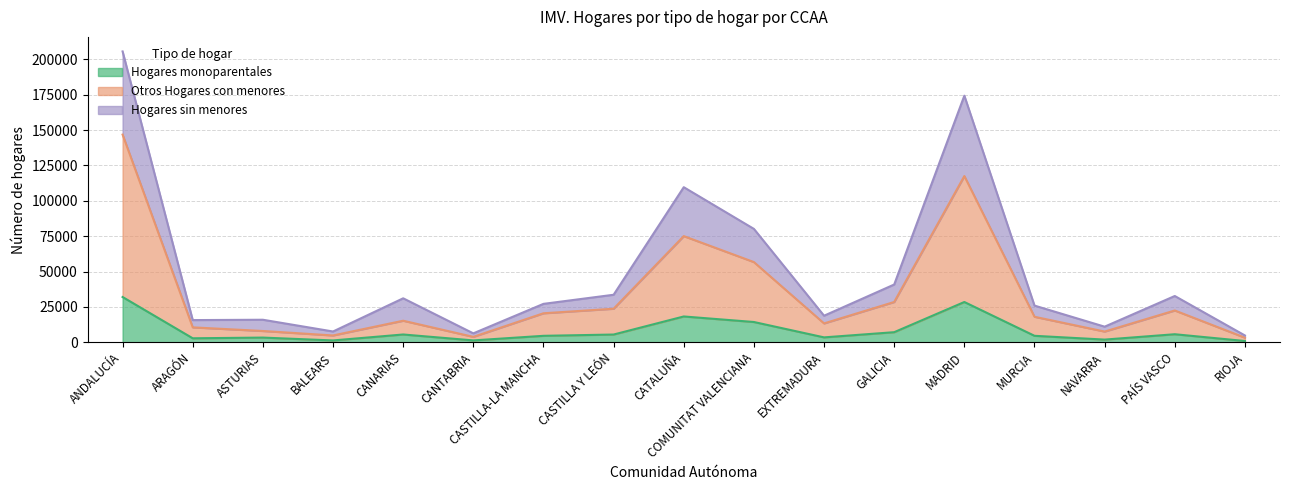

How many categories are shown in the chart?

17